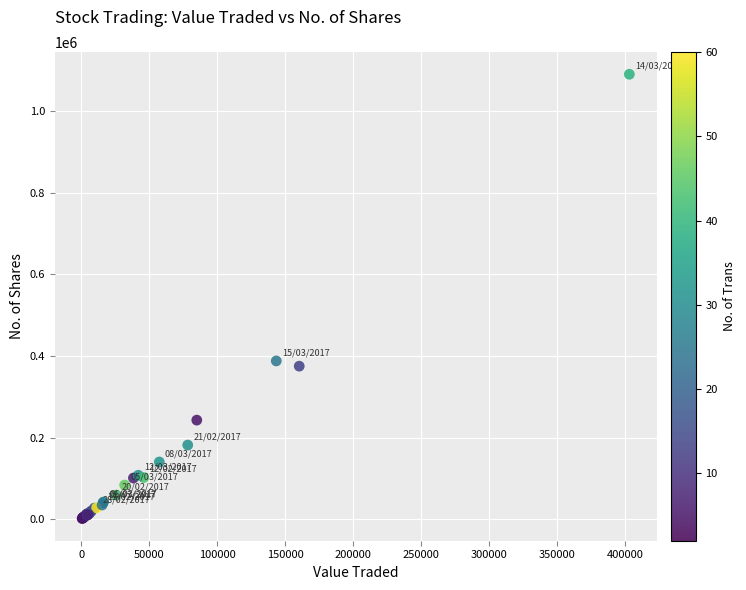

What Y value in the scatter plot is closest to 546050?

387975